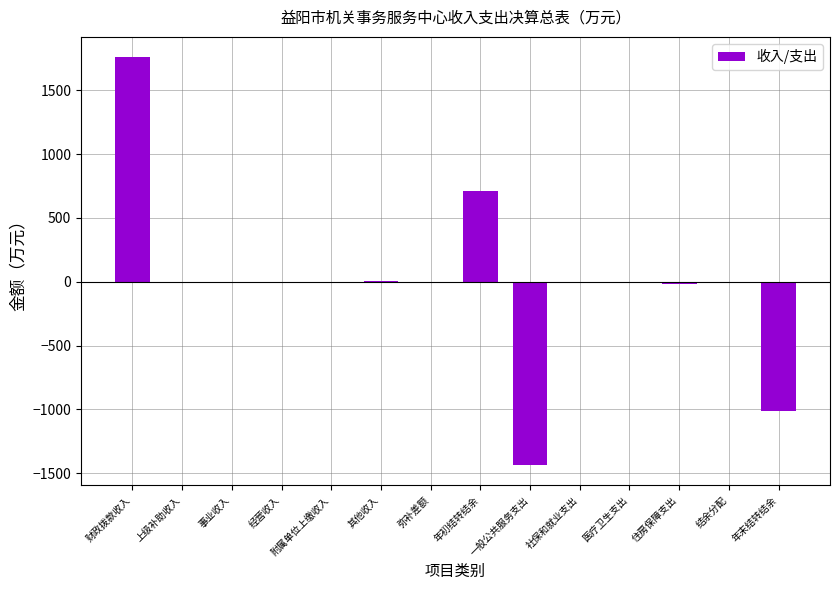

What is the change in value from 财政拨款收入 to 年末结转结余?

-2767.4